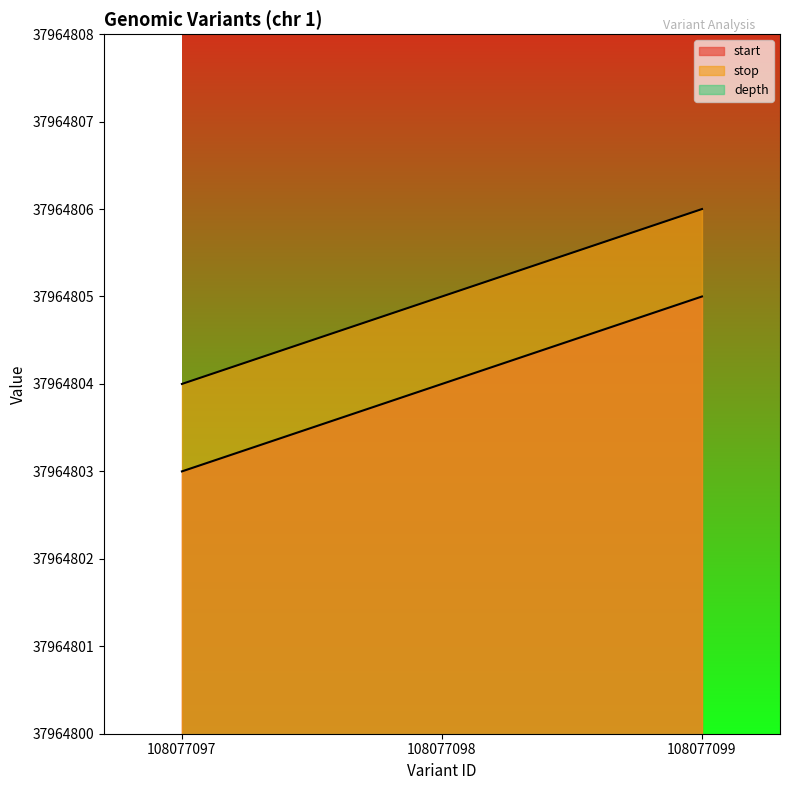

Is the value of stop at 108077098 greater than the value of start at 108077097?

Yes